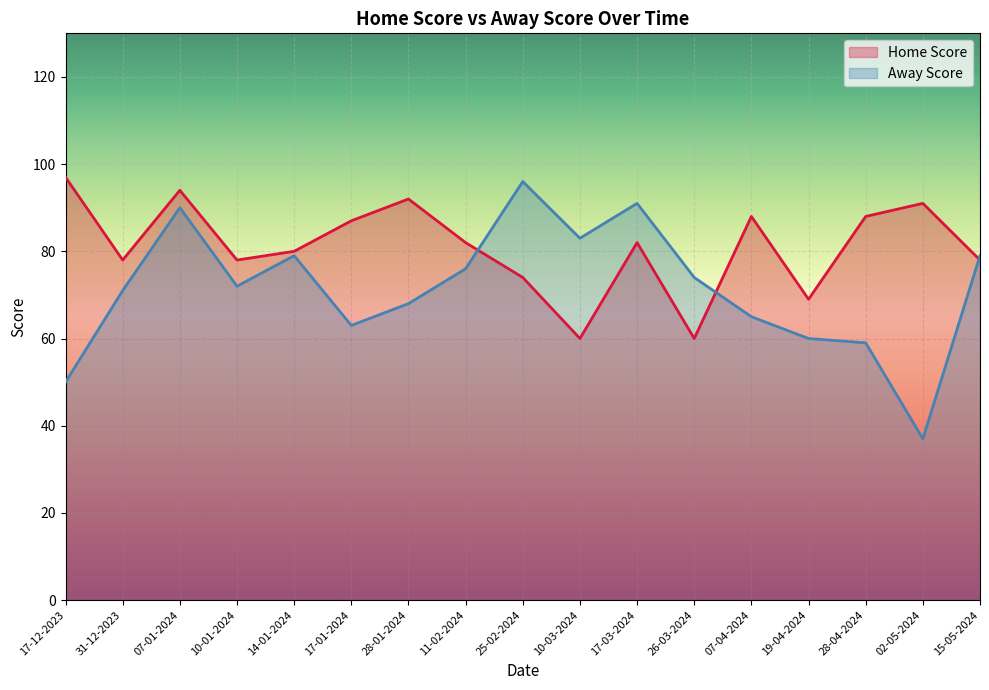

Which category has the highest value in the Away Score series?

25-02-2024